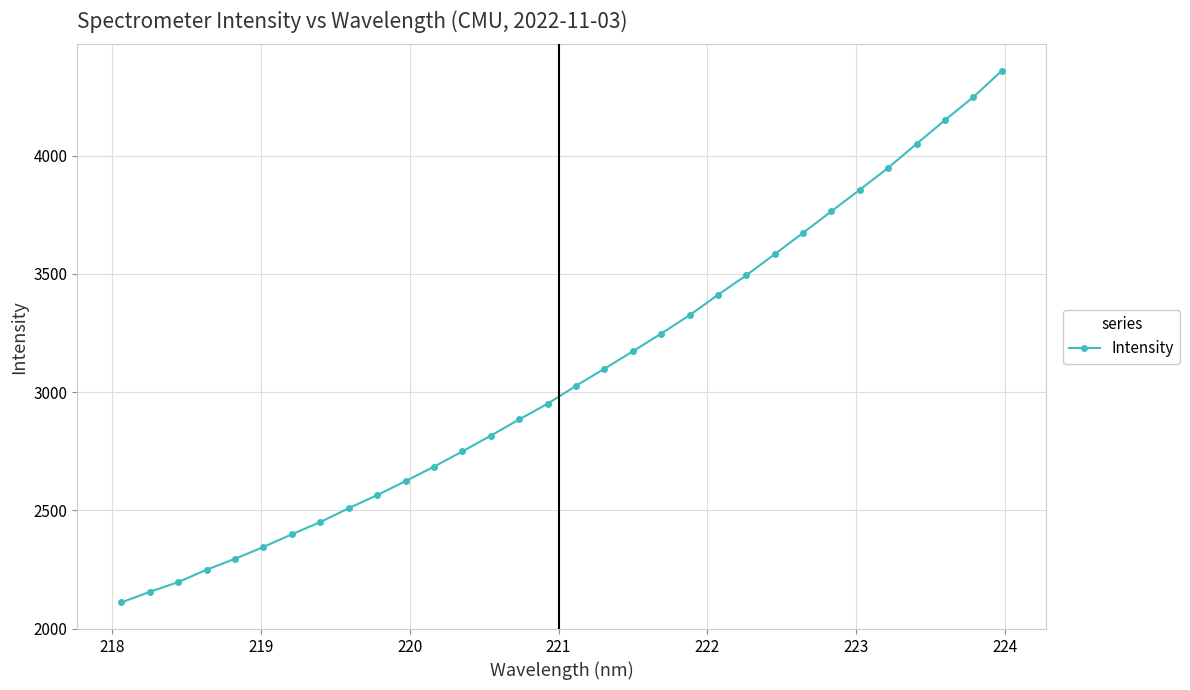

What is the minimum value shown in the chart?

2110.6